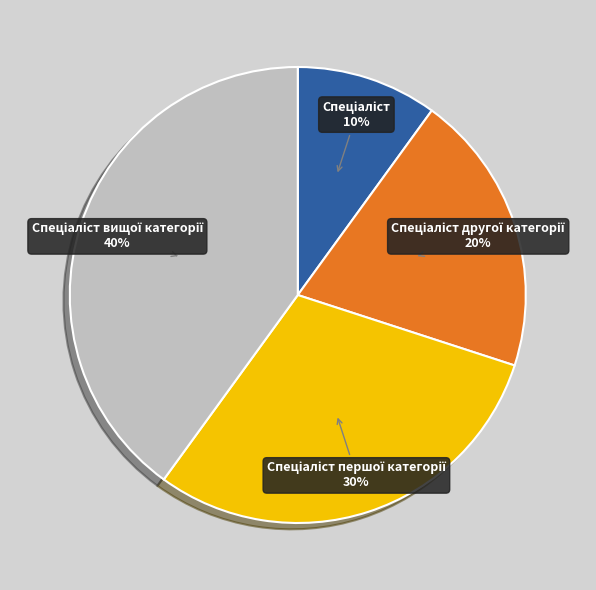

How many slices are in this pie chart?

4